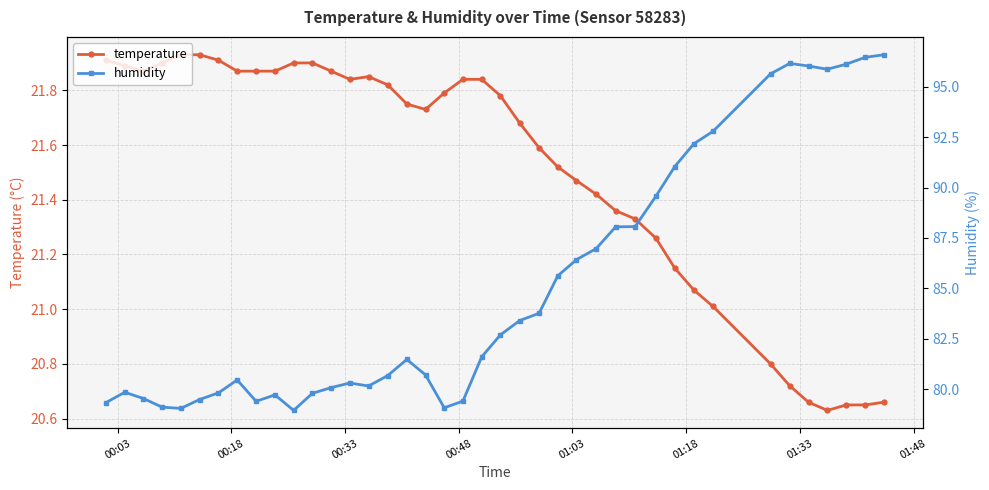

True or false: temperature and humidity cross at least once.

False